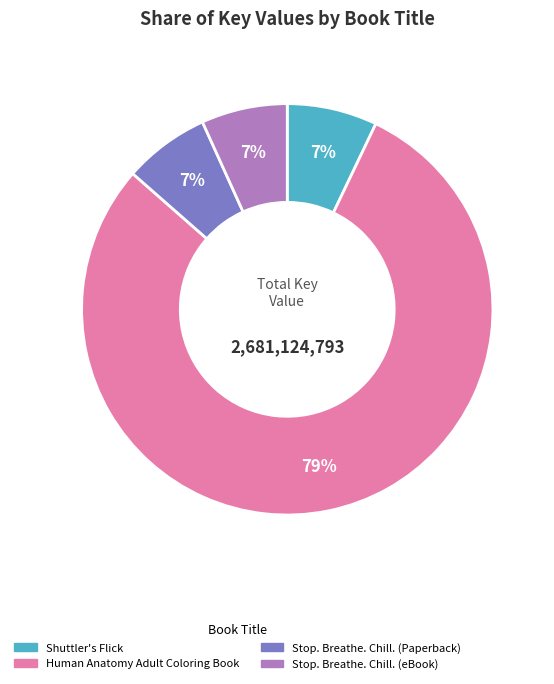

What percentage is the Stop. Breathe. Chill. (Paperback) slice, to the nearest percent?

7%